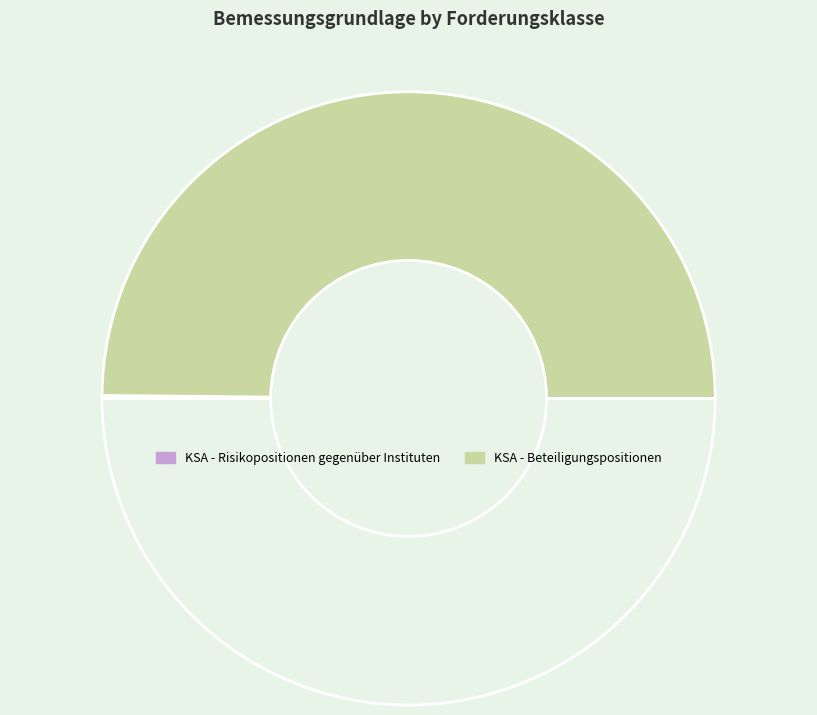

To the nearest percent, what is the difference between the largest and smallest slice percentages?

99%